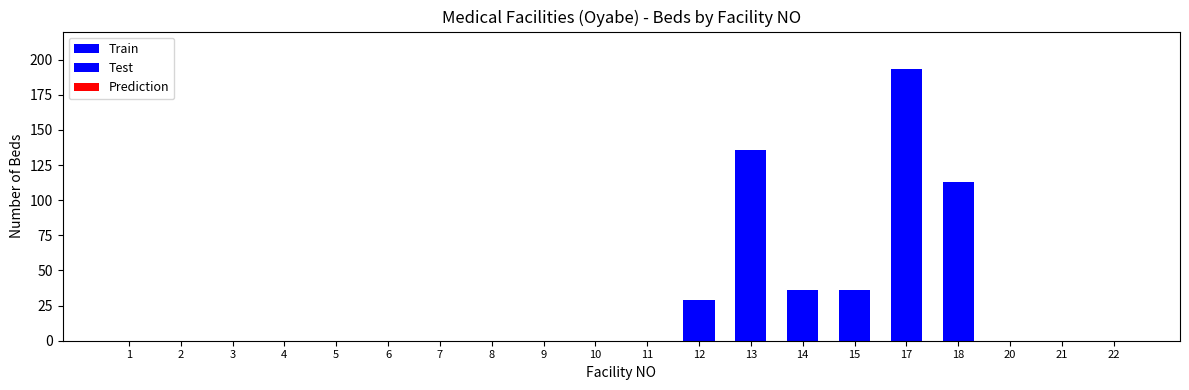

What are all the series names shown in the legend?

Train, Test, Prediction